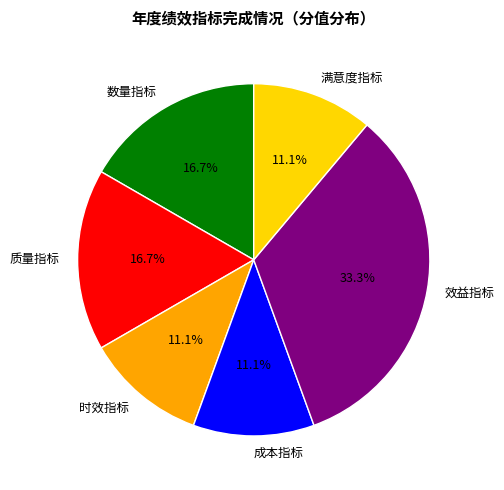

How much of the chart is everything except 数量指标?

83.3%